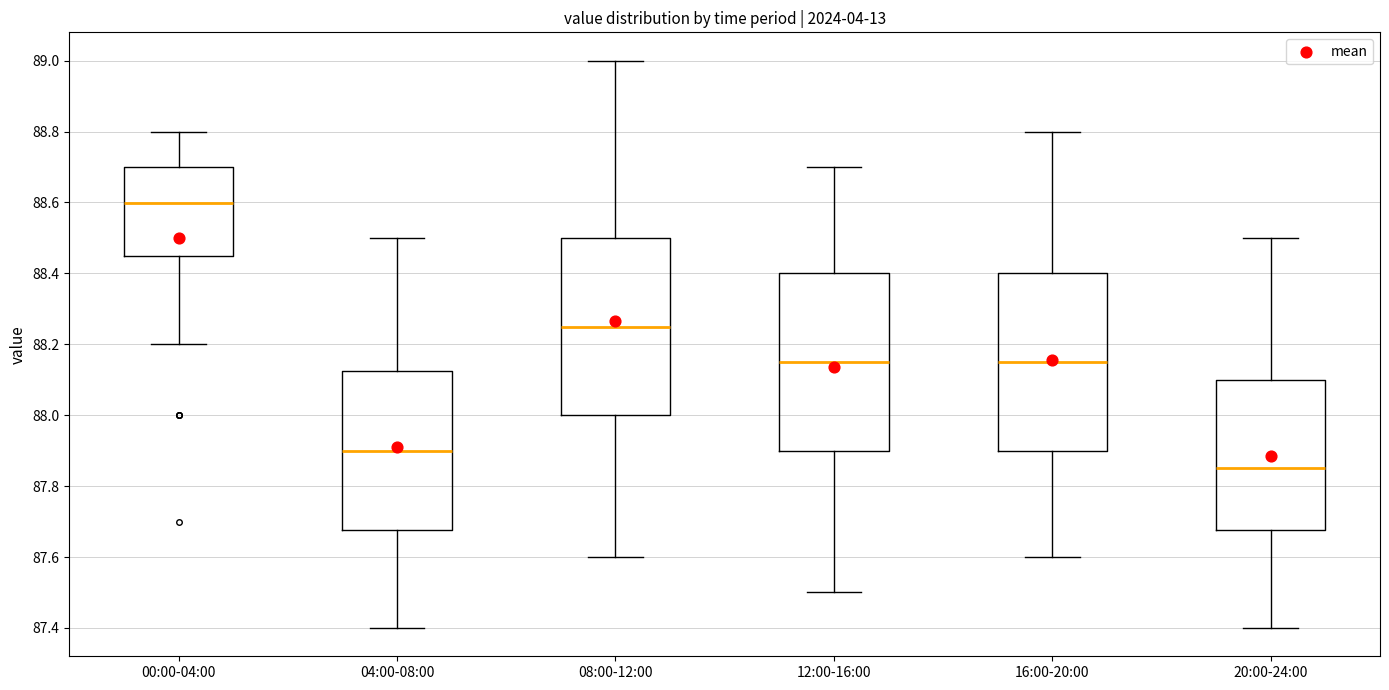

Reading left to right, read every box against the y-axis: the position of its median line, the range the box covers, and the ends of its whiskers. The values are not printed on the chart, so give them approximately, as read against the axis.

00:00-04:00: median 88.60, box 88.46 to 88.70, whiskers 88.20 to 88.80
04:00-08:00: median 87.90, box 87.68 to 88.12, whiskers 87.40 to 88.50
08:00-12:00: median 88.26, box 88.00 to 88.50, whiskers 87.60 to 89.00
12:00-16:00: median 88.16, box 87.90 to 88.40, whiskers 87.50 to 88.70
16:00-20:00: median 88.16, box 87.90 to 88.40, whiskers 87.60 to 88.80
20:00-24:00: median 87.86, box 87.68 to 88.10, whiskers 87.40 to 88.50